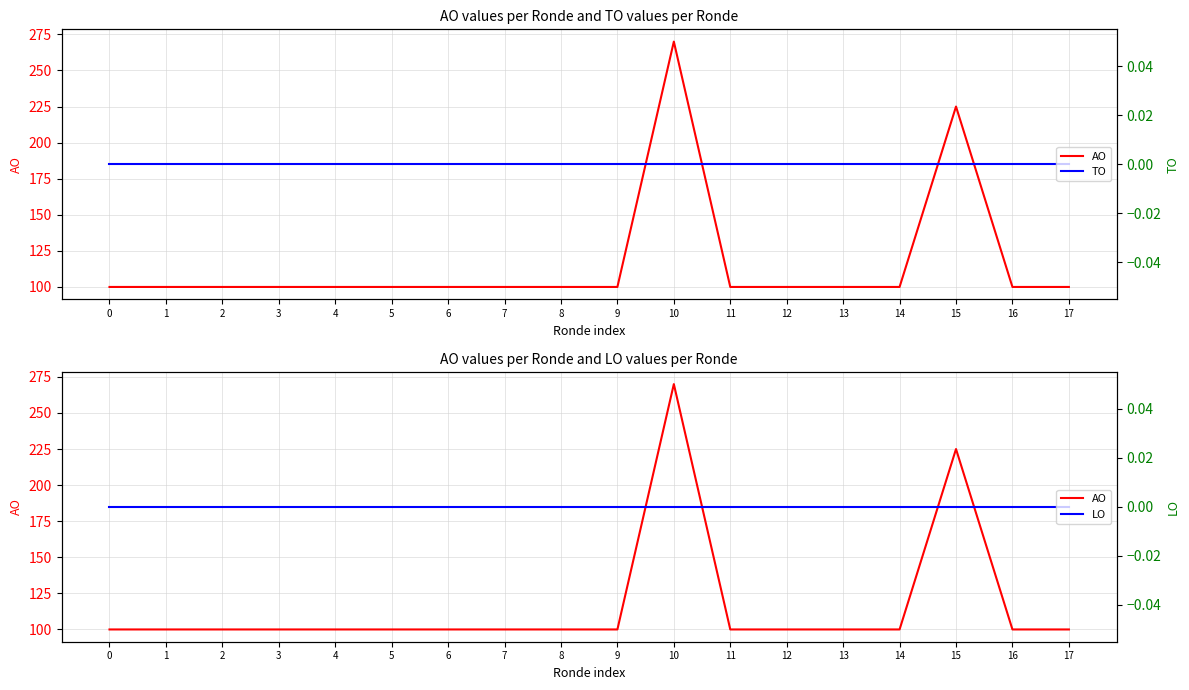

True or false: TO has a value of 0 at 4.

True